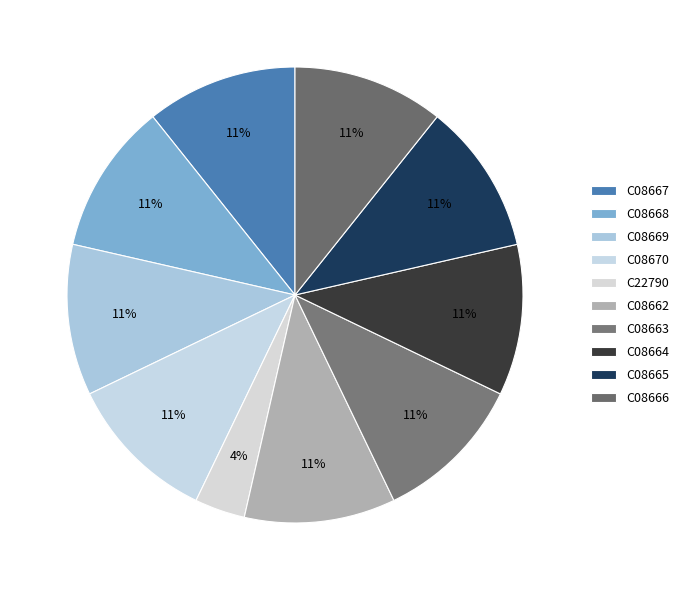

Count the number of slices in the pie.

10